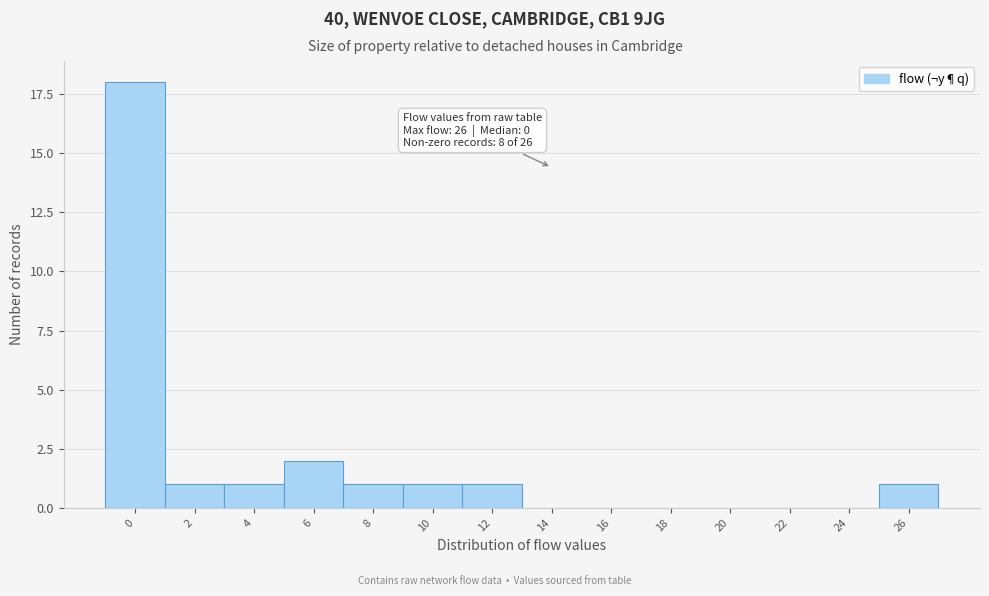

Reading left to right, extract all data points from this chart.

0=18	2=1	4=1	6=2	8=1	10=1	12=1	14=0	16=0	18=0	20=0	22=0	24=0	26=1